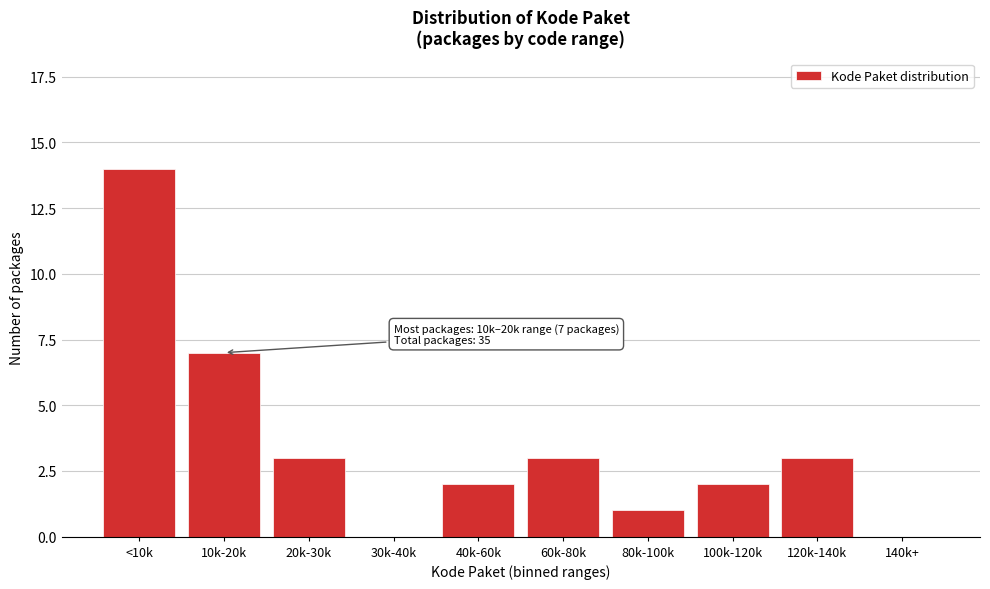

Reading left to right, extract all data points from this chart.

<10k=14	10k-20k=7	20k-30k=3	30k-40k=0	40k-60k=2	60k-80k=3	80k-100k=1	100k-120k=2	120k-140k=3	140k+=0